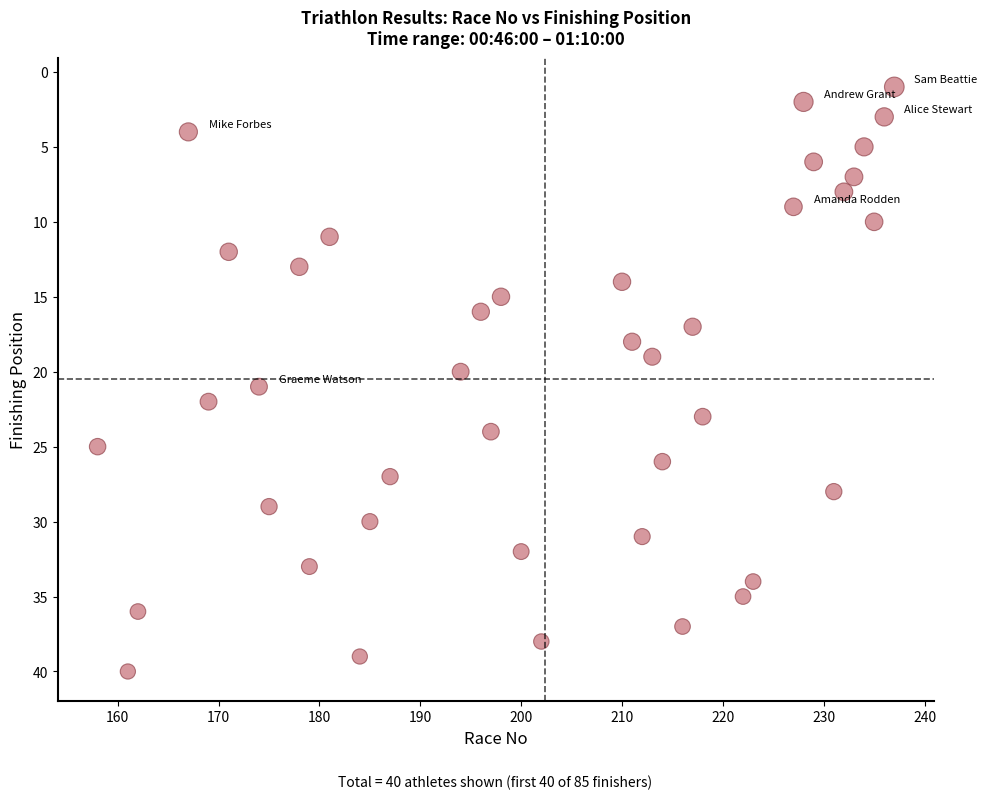

What is the range of X values (max minus min)?

79